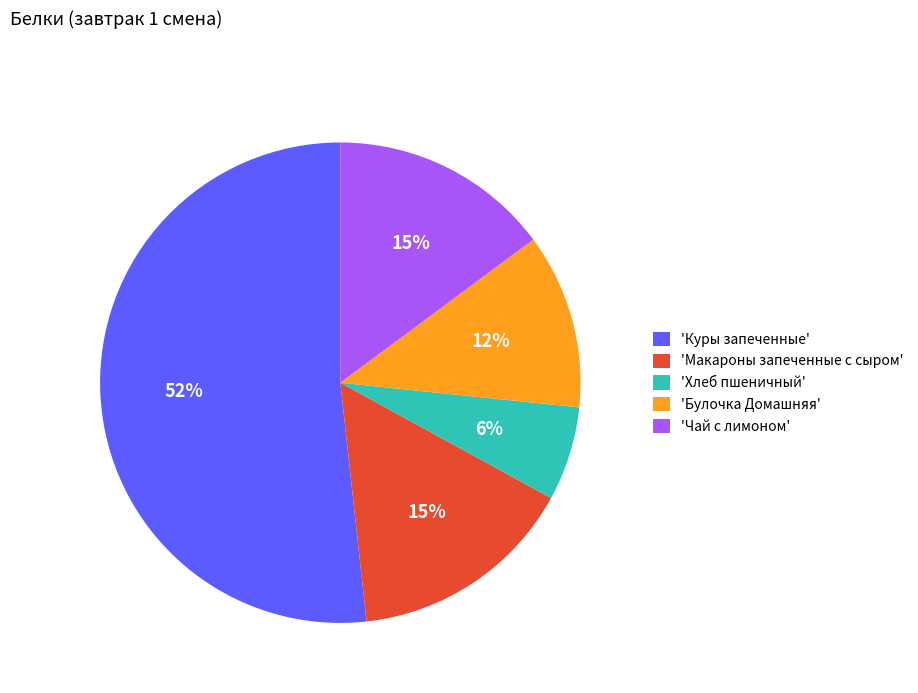

What percentage is the 'Куры запеченные' slice, to the nearest percent?

52%